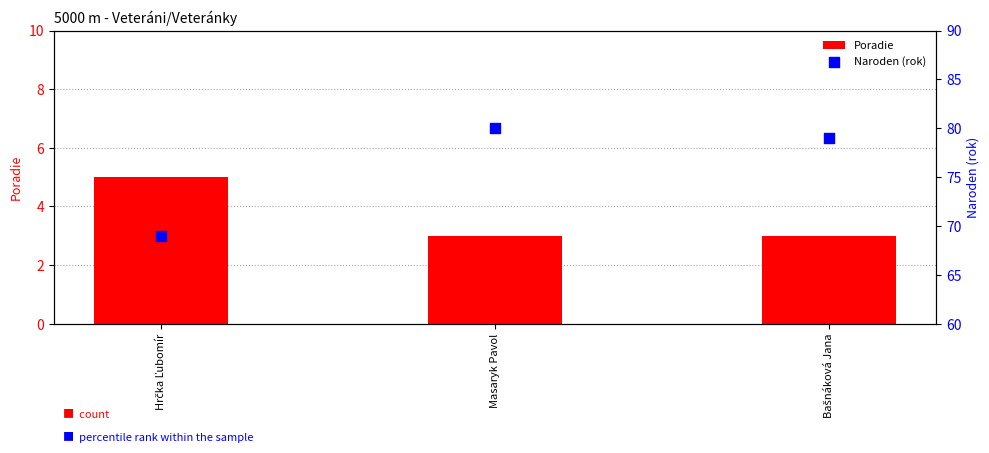

Which series has the largest total across all categories?

Naroden (rok)